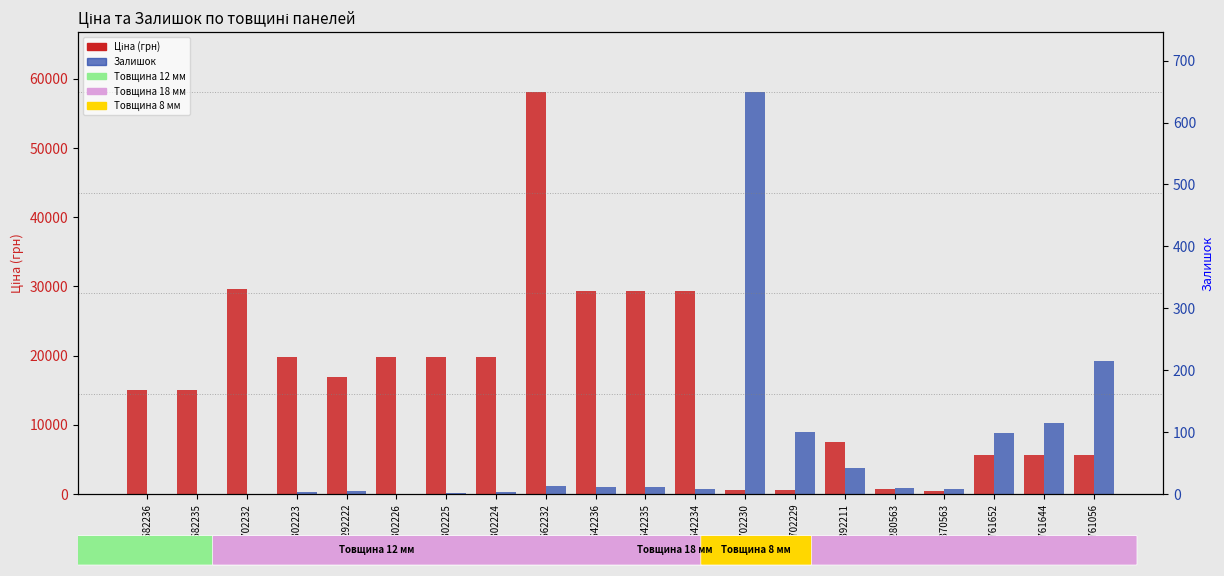

Rank the categories by Ціна value from lowest to highest.

283370563, 271702230, 271702229, 283280563, 280761652, 280761644, 280761056, 284392211, 287682236, 287682235, 287292222, 287302223, 287302226, 287302225, 287302224, 285642236, 285642235, 285642234, 287702232, 285662232